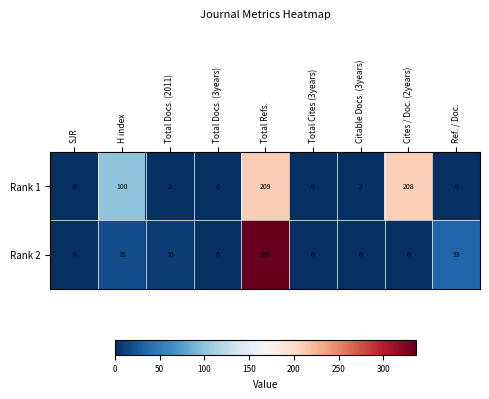

List the series in order of their overall mean, lowest first.

Rank 2, Rank 1